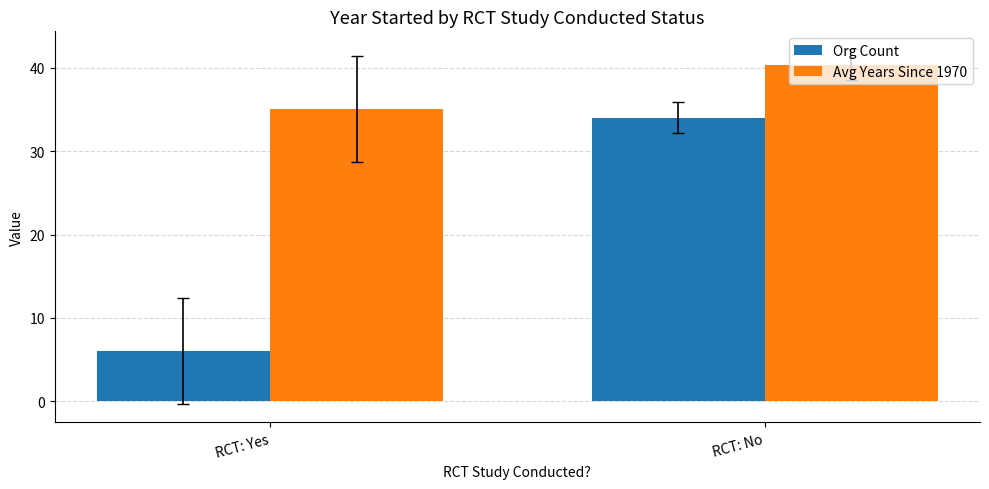

Which series changed the most between RCT: Yes and RCT: No?

Org Count